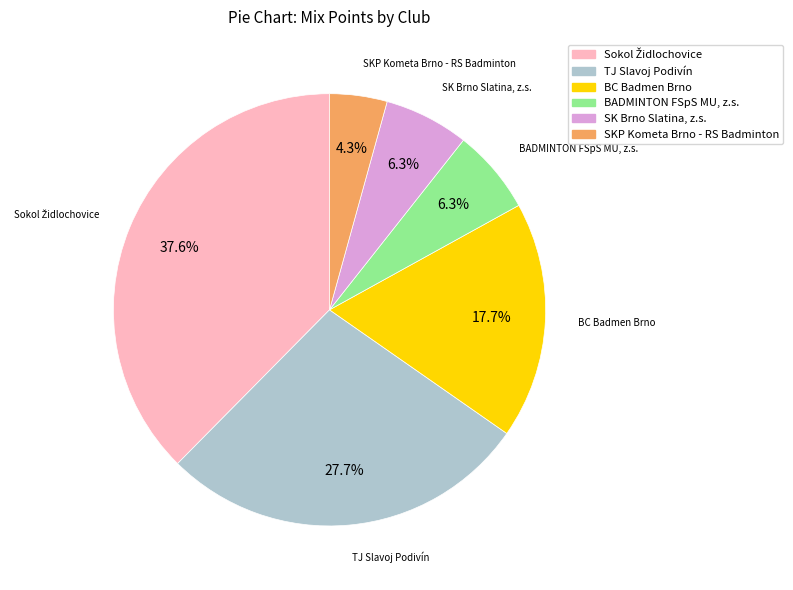

Is there any slice that represents more than half of the pie?

No